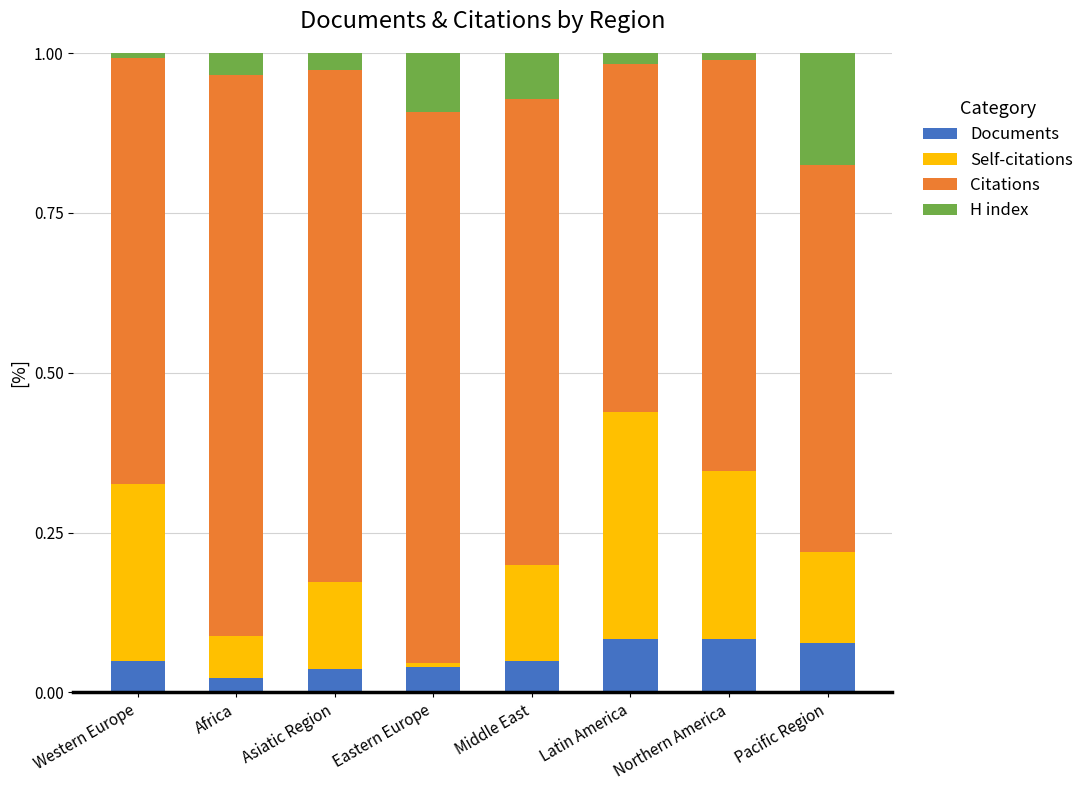

The value of Documents at Pacific Region is 0.0. True or false?

False